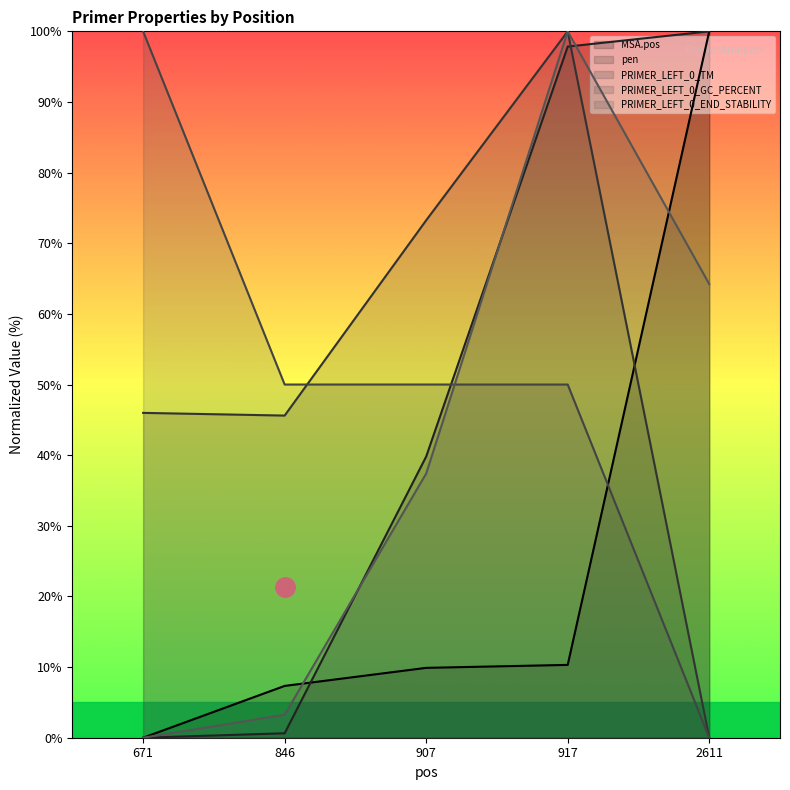

What is the difference between the PRIMER_LEFT_0_TM values at 846 and 917?

54.4